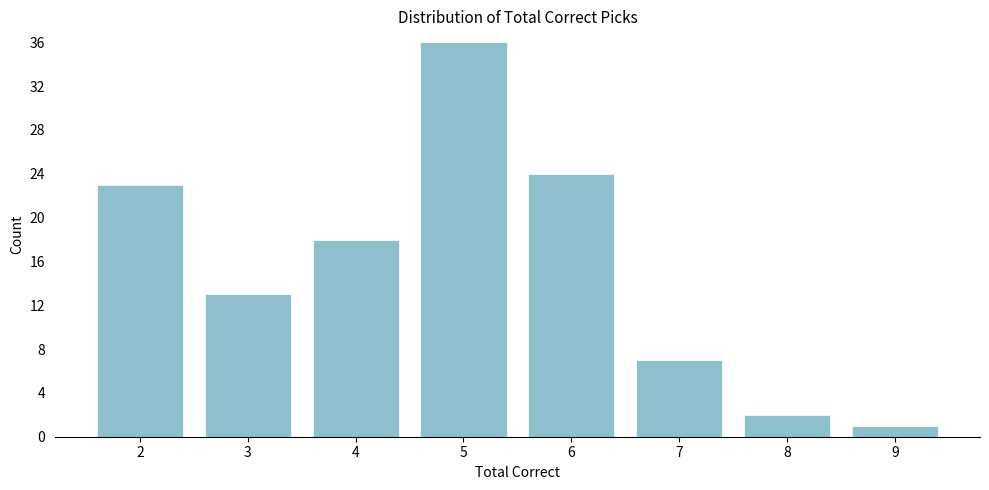

Reading left to right, what are all the values shown in this chart?

2=23	3=13	4=18	5=36	6=24	7=7	8=2	9=1